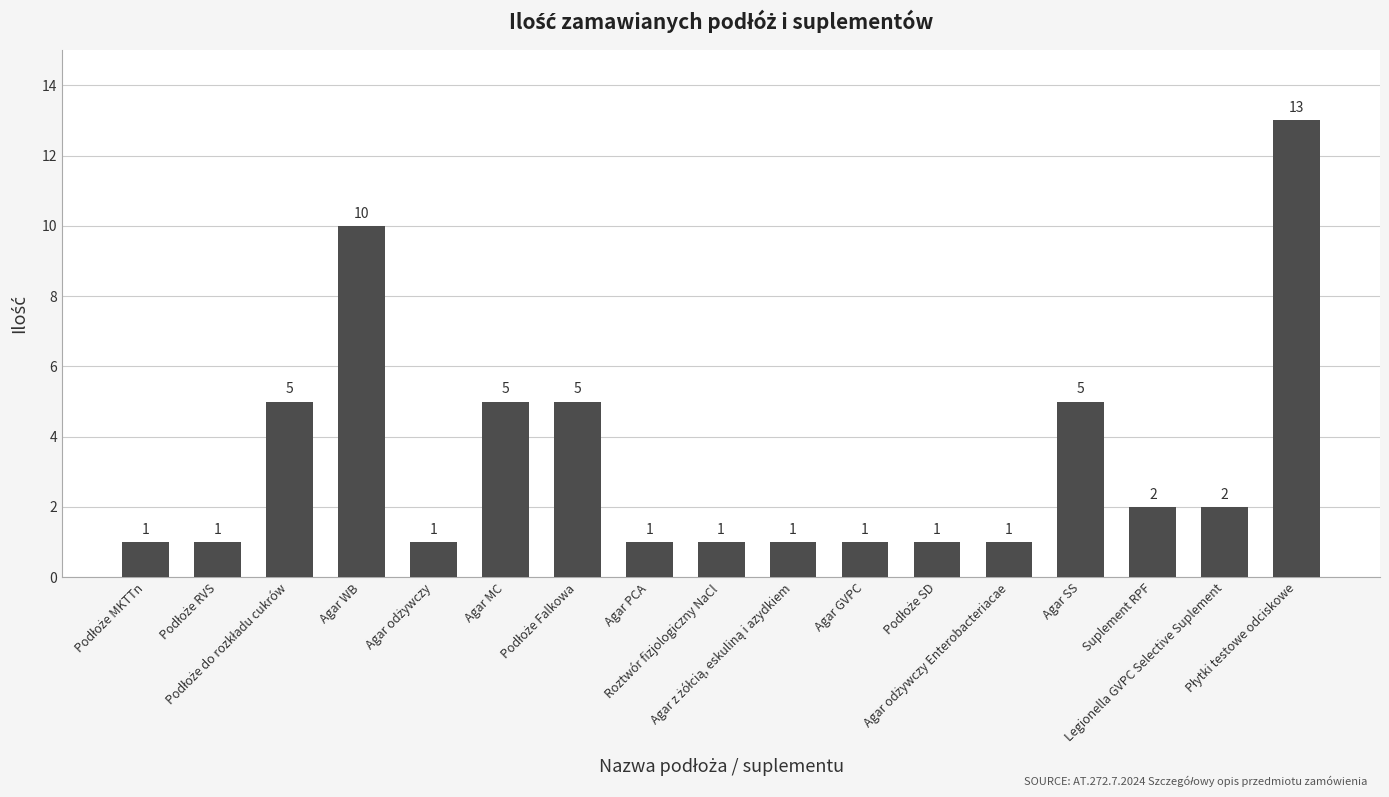

What is the greatest value displayed?

13